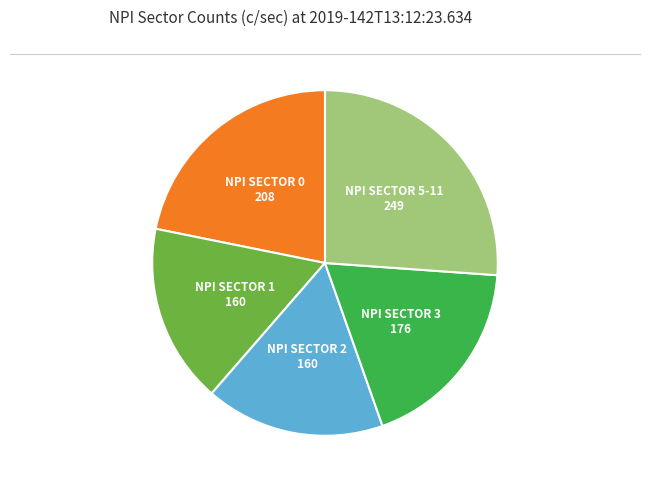

Is there any slice that represents more than half of the pie?

No